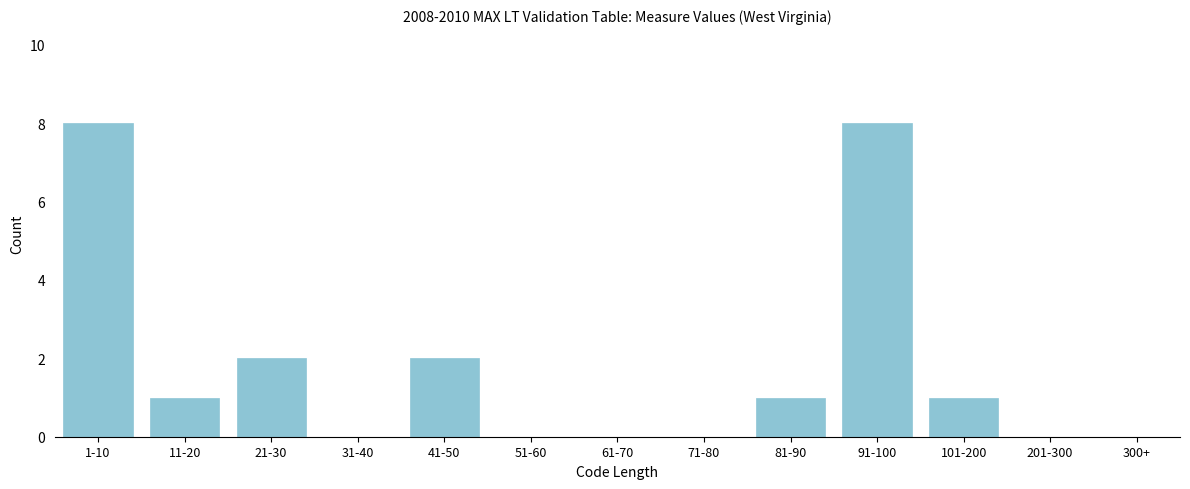

Reading left to right, transcribe all the data shown in this chart.

1-10=8	11-20=1	21-30=2	31-40=0	41-50=2	51-60=0	61-70=0	71-80=0	81-90=1	91-100=8	101-200=1	201-300=0